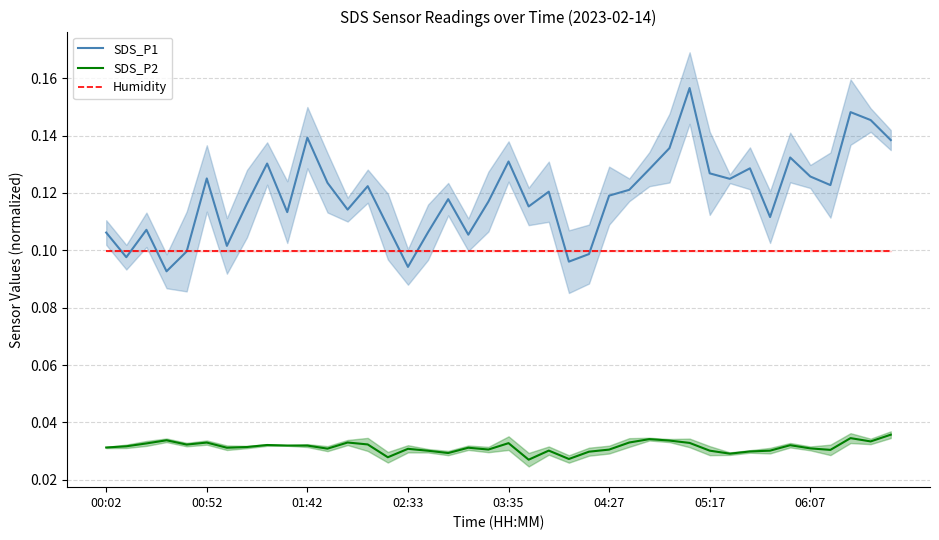

True or false: SDS_P2 and Humidity cross at least once.

False